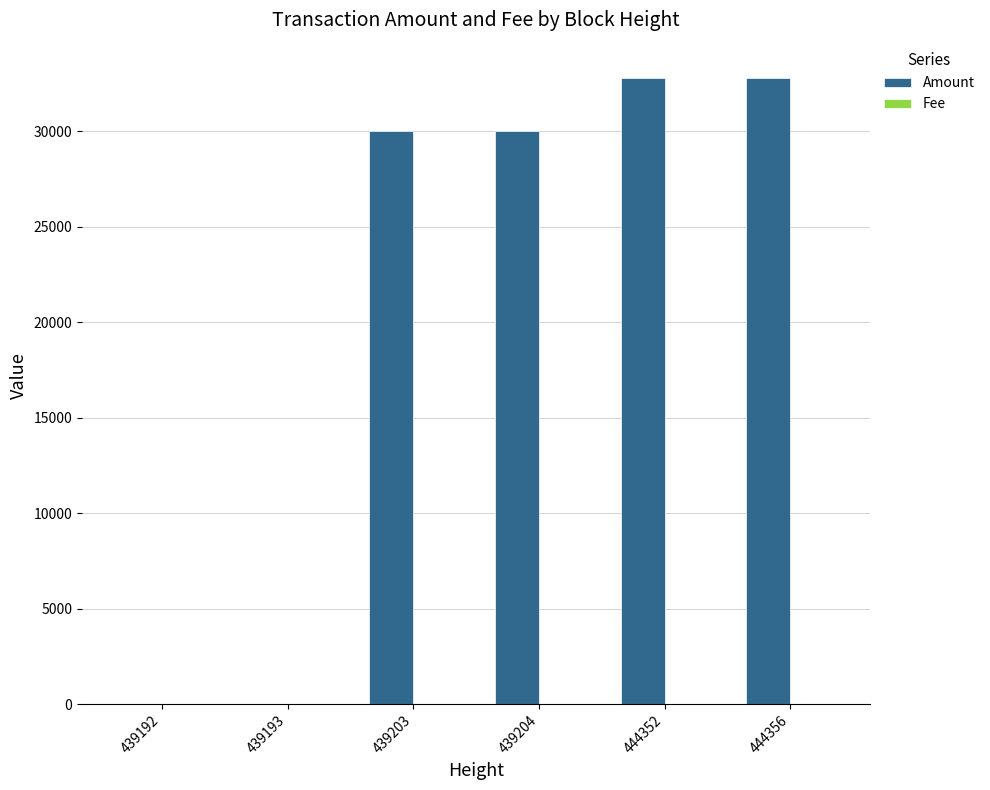

At which label is Amount closest to 16392?

439204